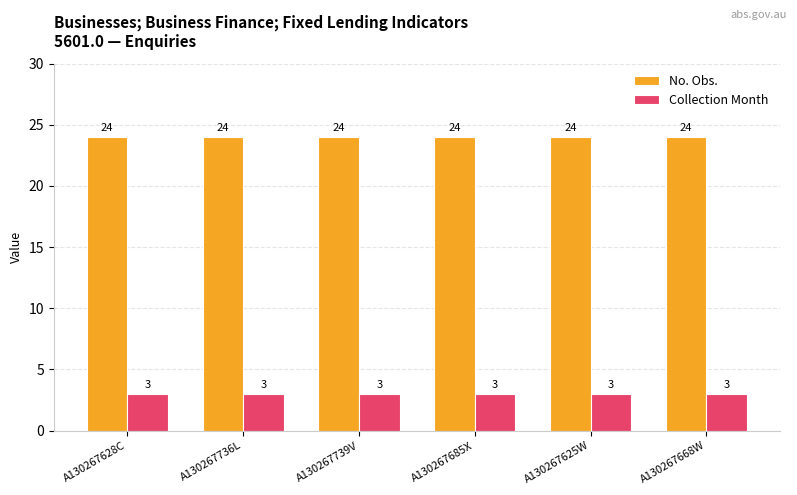

What is the label of the 5th bar from the right?

A130267736L